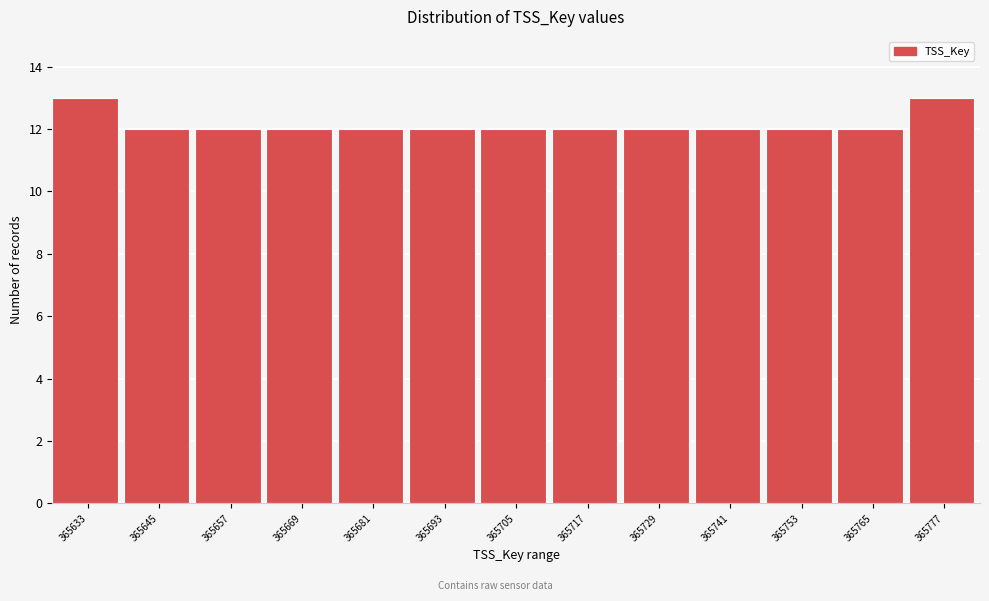

Reading left to right, what are all the values shown in this chart?

13	12	12	12	12	12	12	12	12	12	12	12	13